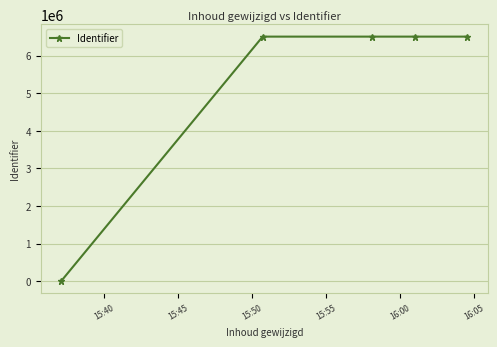

Does the chart have visible grid lines?

Yes